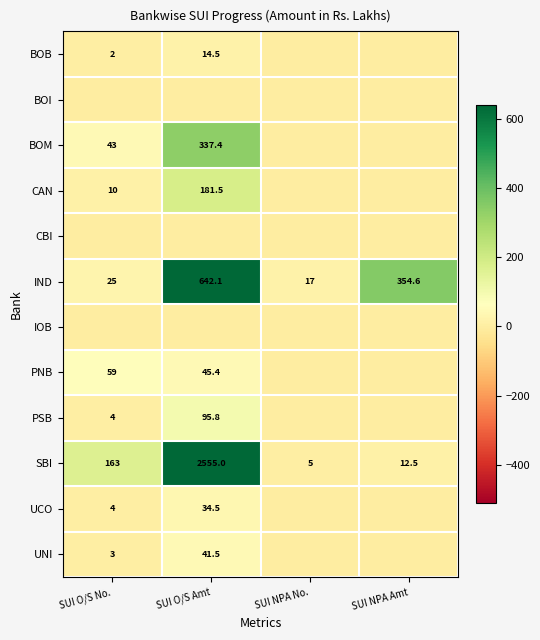

At which category is the sum across all series the highest?

SUI O/S Amt